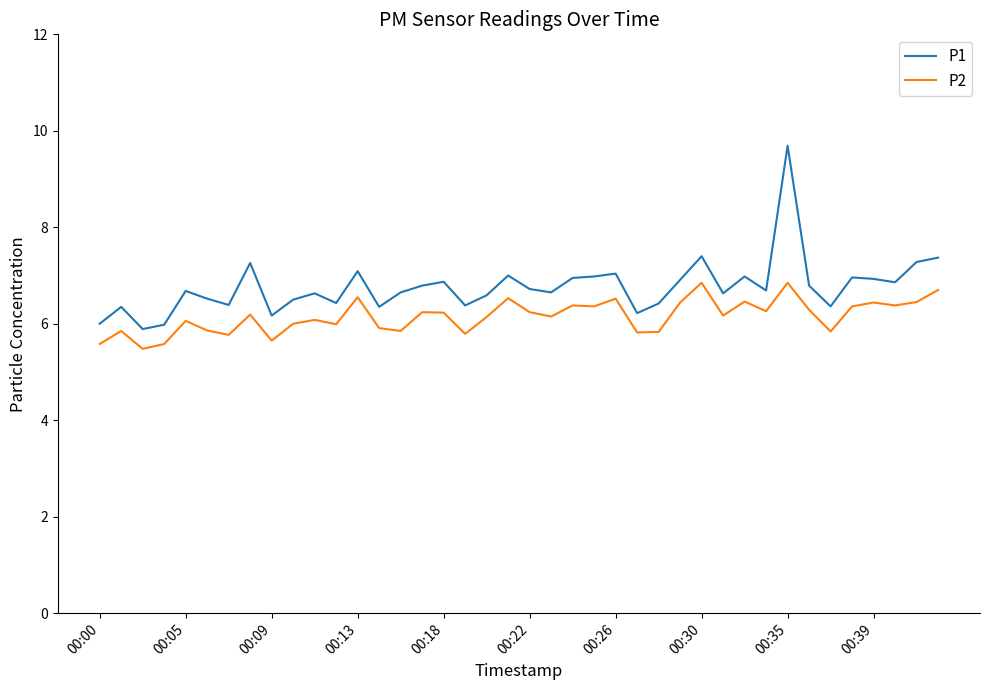

True or false: P2 and P1 cross at least once.

False